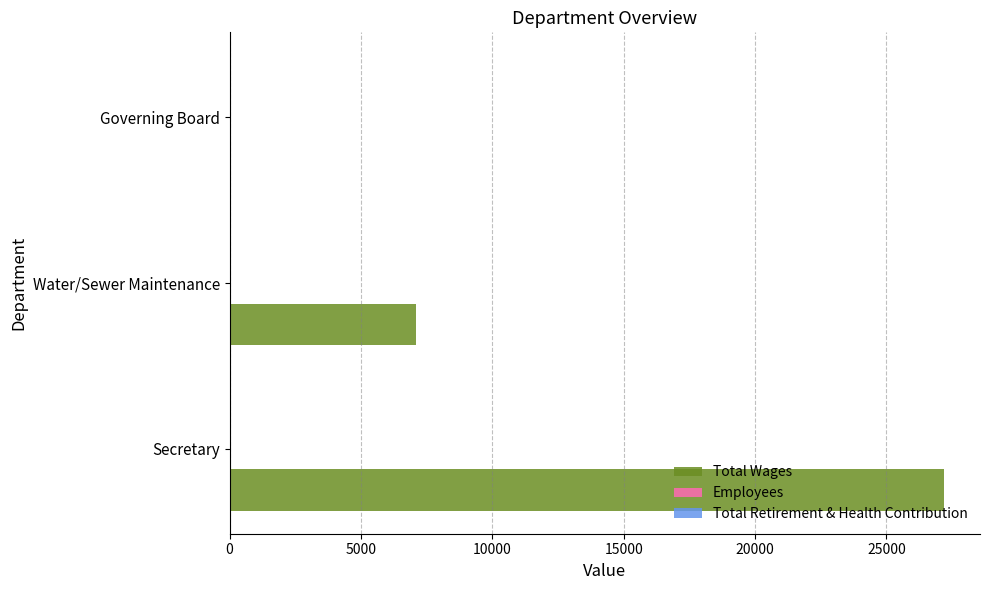

How many categories are shown in the chart?

3